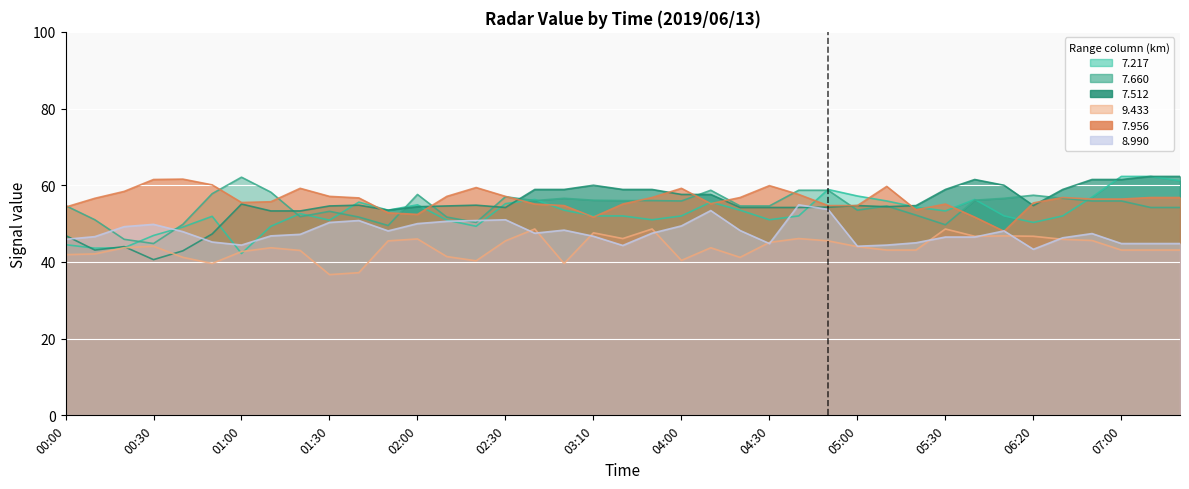

Which series has the largest total across all categories?

7.956